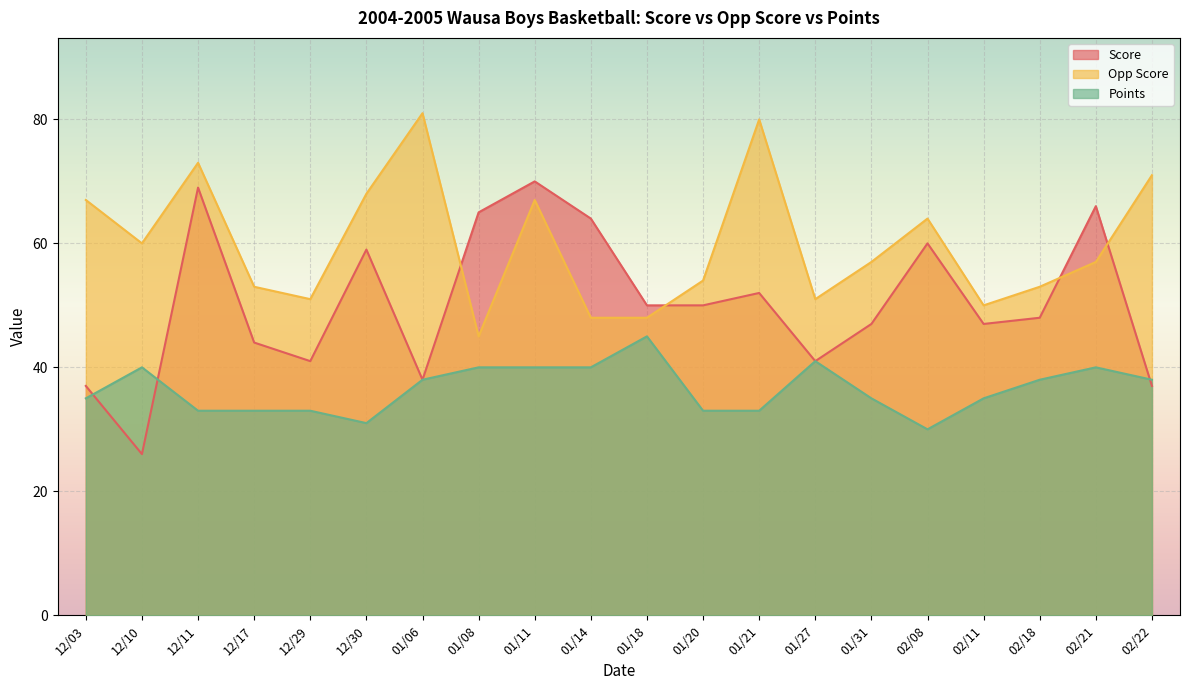

At which label does Opp Score reach its minimum?

01/08